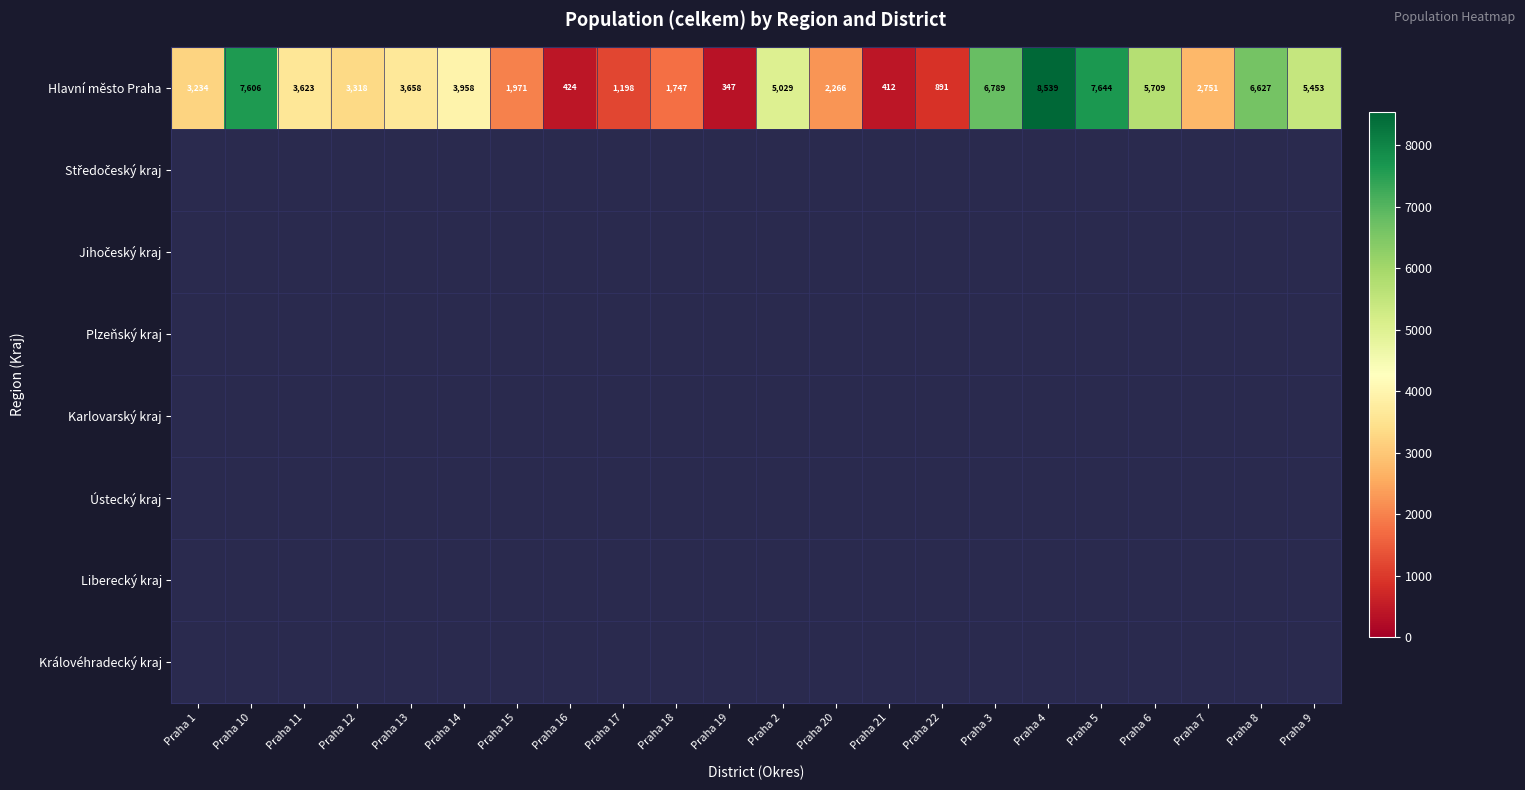

Between Praha 19 and Praha 7, which is larger?

Praha 7